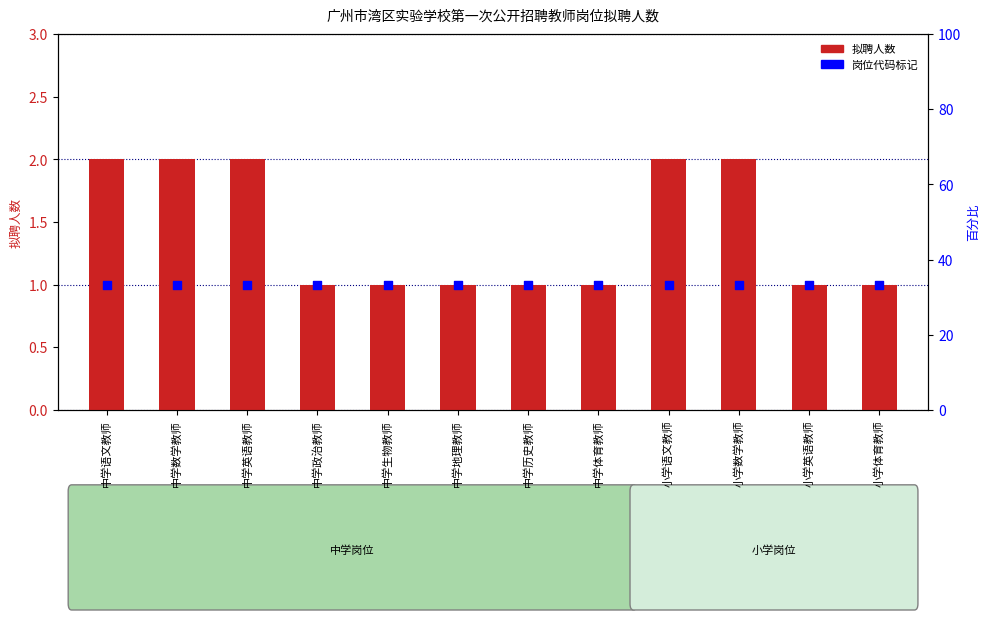

Which series contains the lowest Y value?

拟聘人数